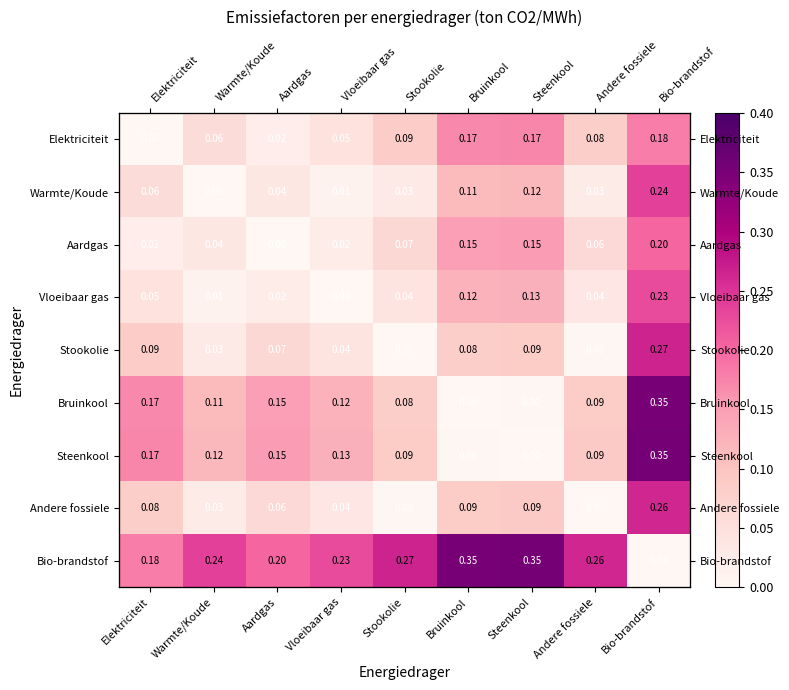

What is the difference between the highest and lowest values at Vloeibaar gas?

0.2